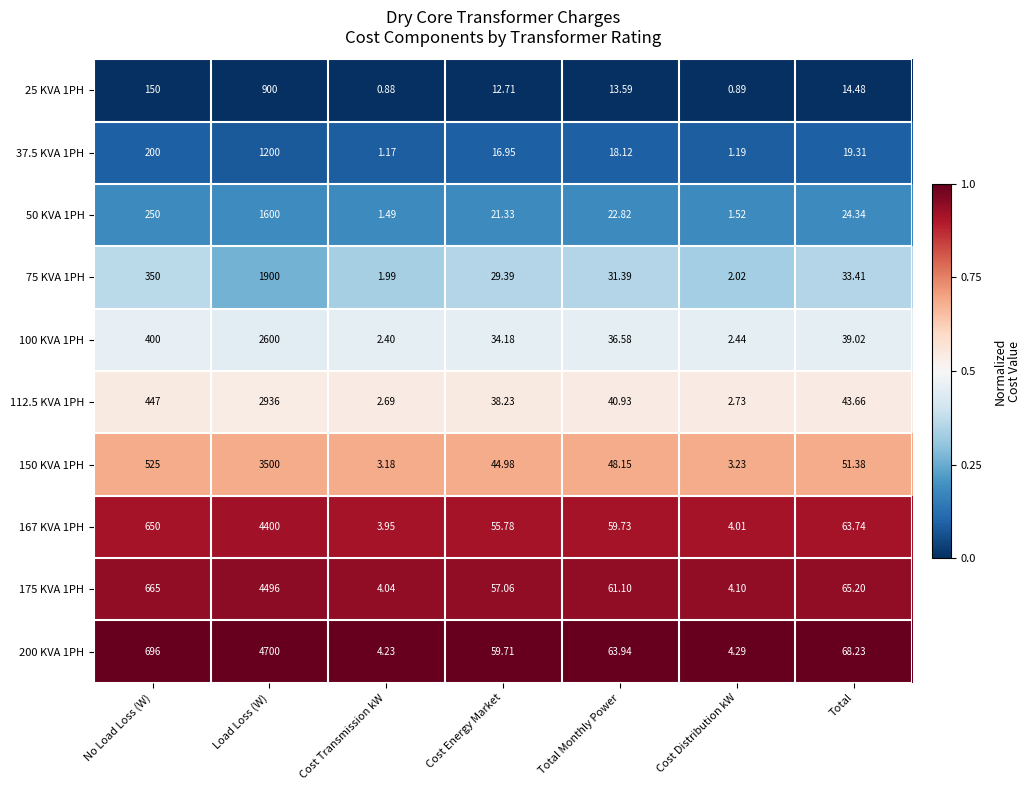

Where does the 167 KVA 1PH series first go above 59?

No Load Loss (W)